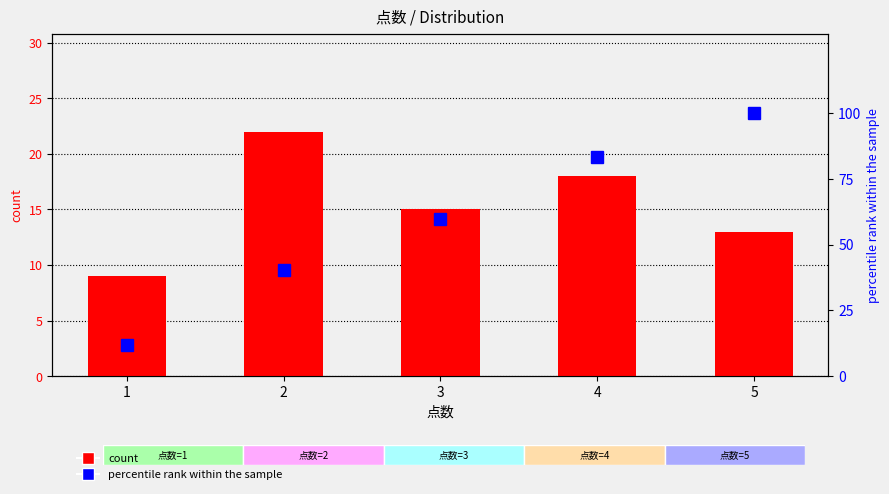

What are all the series names shown in the legend?

count, percentile rank within the sample